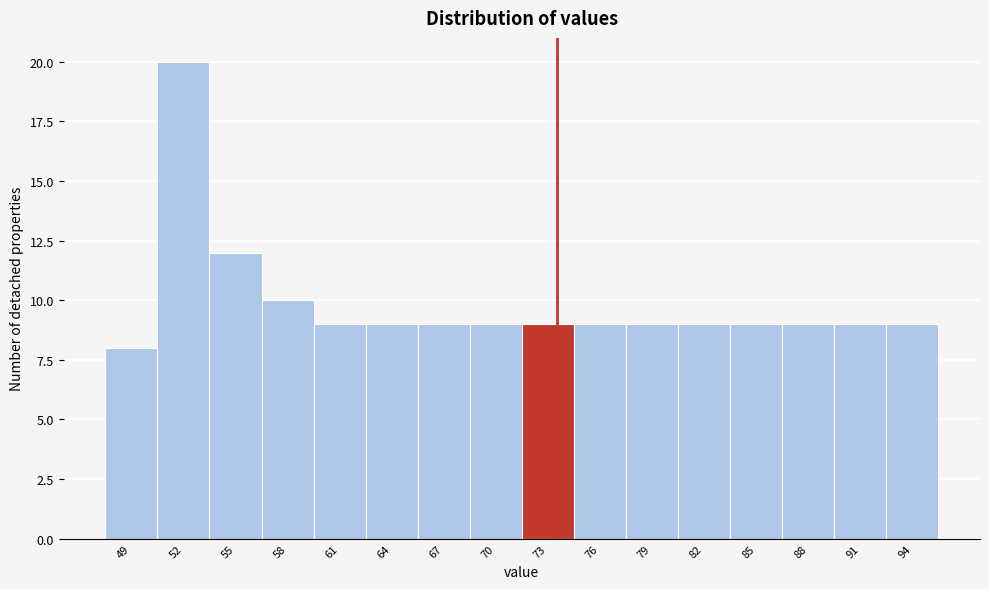

Reading left to right, transcribe all the data shown in this chart.

8	20	12	10	9	9	9	9	9	9	9	9	9	9	9	9